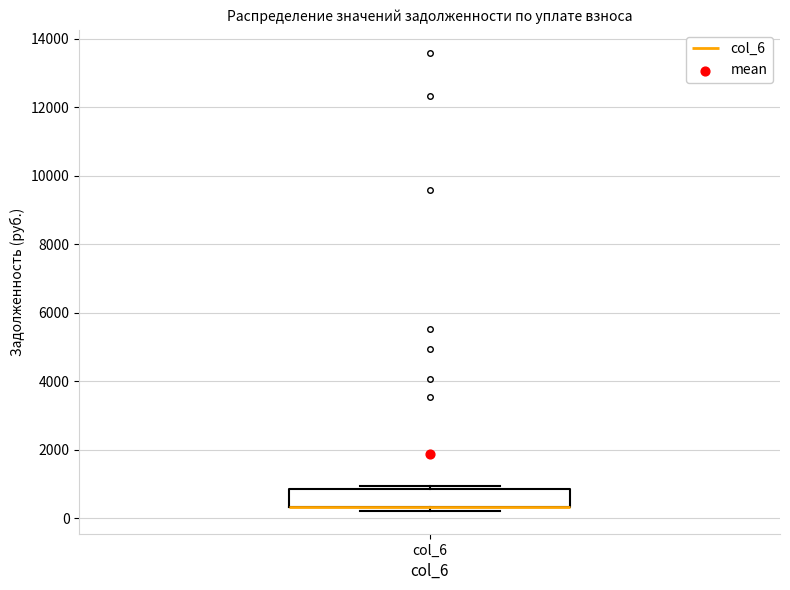

Where is the lower edge of the box for col_6 on the y-axis? The values are not printed on the chart, so give them approximately, as read against the axis.

400